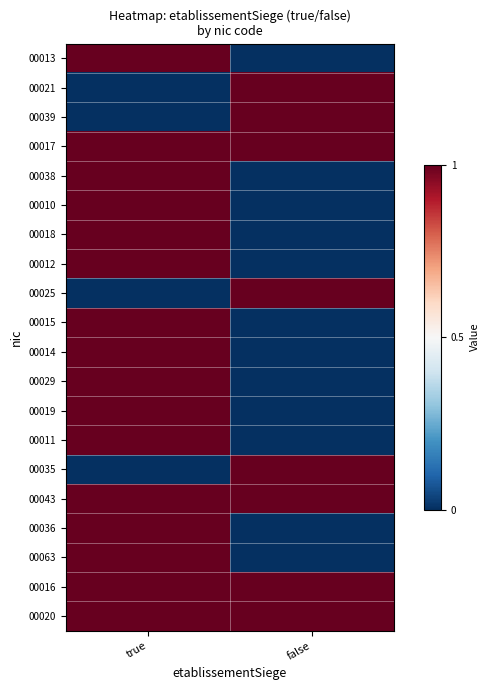

What is the spread (max minus min) of values at true?

1